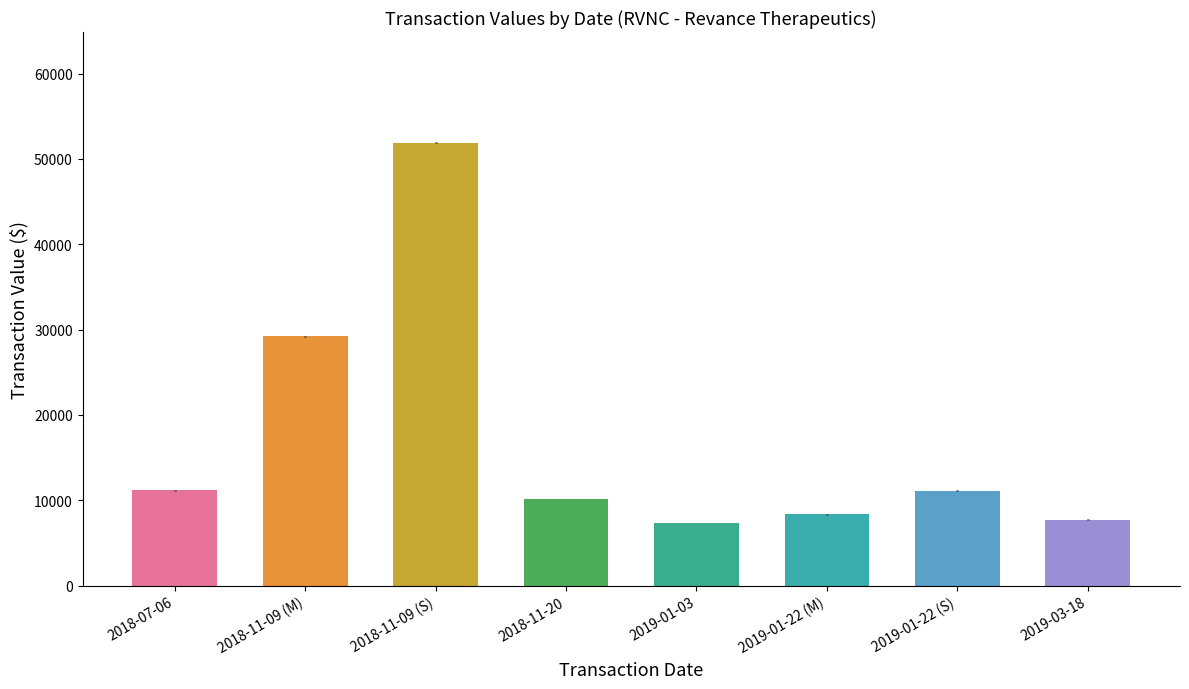

What is the average value?

17107